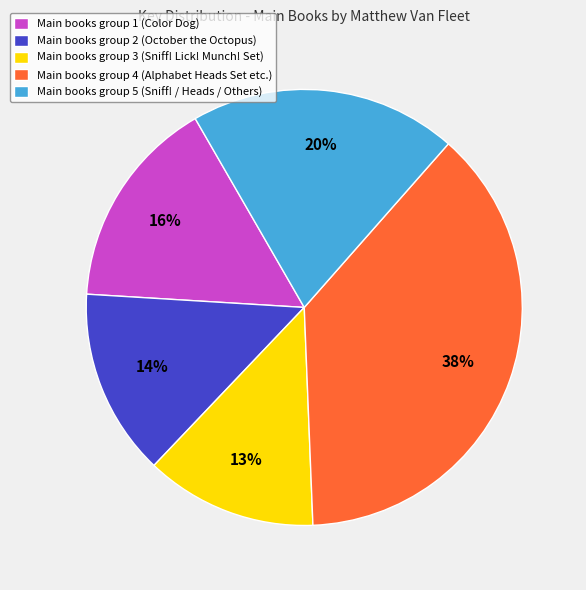

Does any single category account for the majority?

No